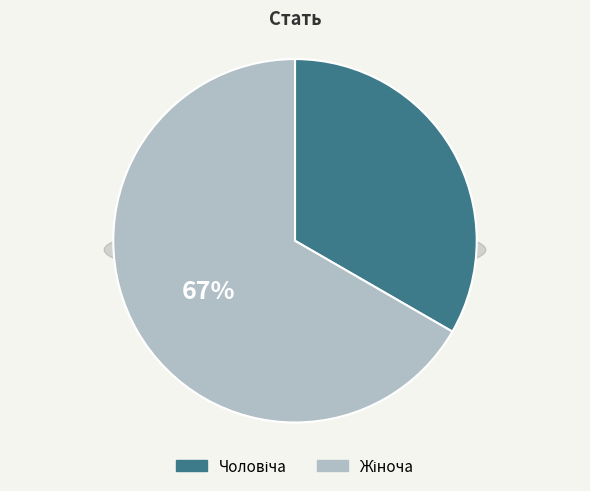

What percentage is the Жіноча slice, to the nearest percent?

67%